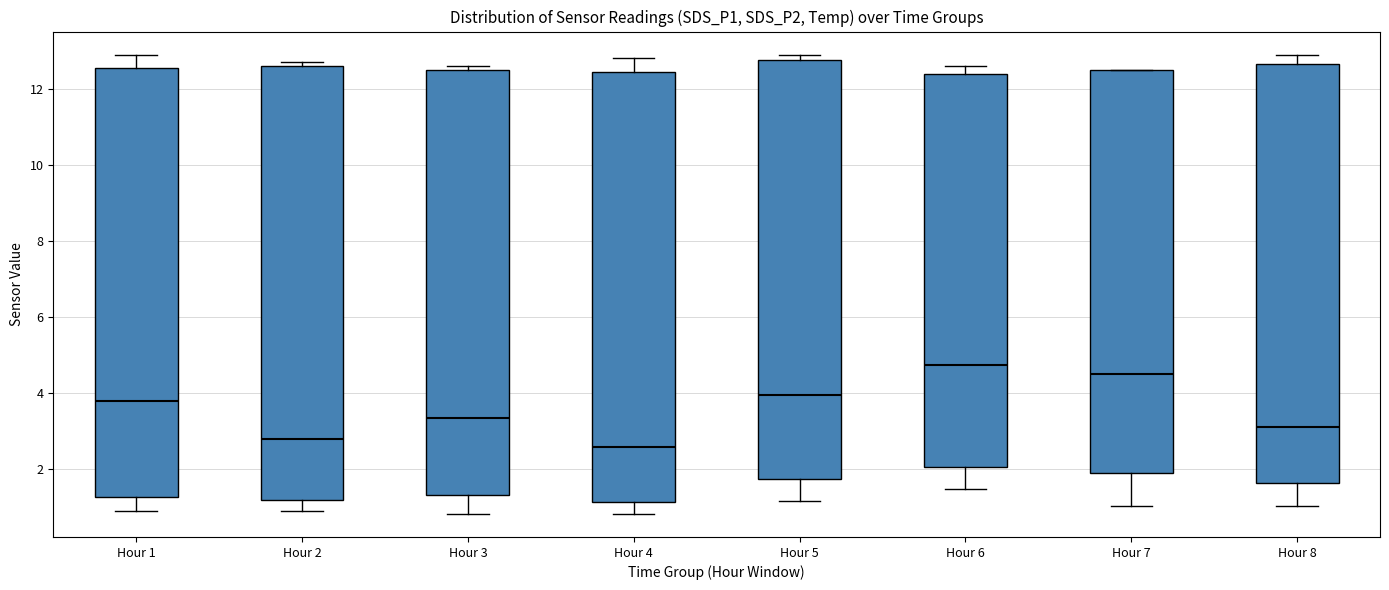

Reading left to right, read every box against the y-axis: the position of its median line, the range the box covers, and the ends of its whiskers. The values are not printed on the chart, so give them approximately, as read against the axis.

Hour 1: median 3.8, box 1.2 to 12.6, whiskers 1.0 to 13.0
Hour 2: median 2.8, box 1.2 to 12.6, whiskers 1.0 to 12.8
Hour 3: median 3.4, box 1.4 to 12.6, whiskers 0.8 to 12.6 (just above the box's upper edge)
Hour 4: median 2.6, box 1.2 to 12.4, whiskers 0.8 to 12.8
Hour 5: median 4.0, box 1.8 to 12.8, whiskers 1.2 to 13.0
Hour 6: median 4.8, box 2.0 to 12.4, whiskers 1.4 to 12.6
Hour 7: median 4.6, box 1.8 to 12.6, whiskers 1.0 to 12.6
Hour 8: median 3.2, box 1.6 to 12.6, whiskers 1.0 to 13.0